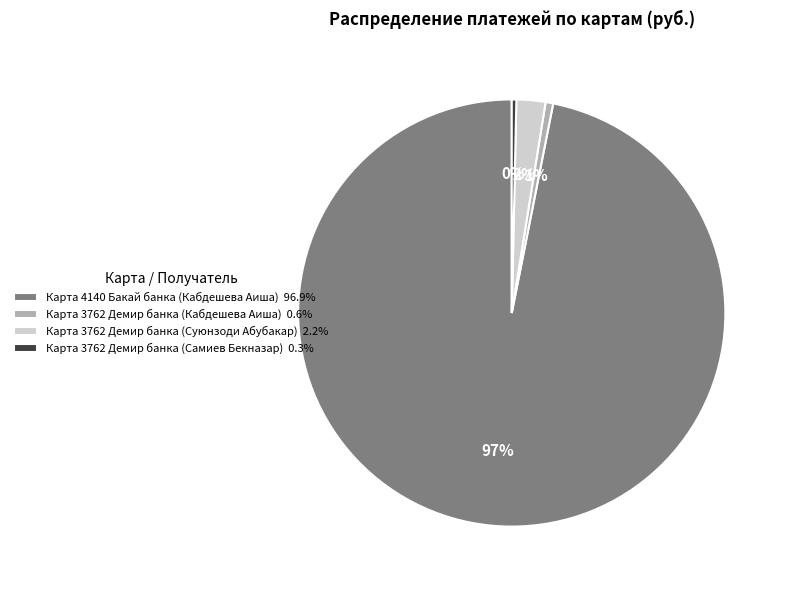

Does any single category account for the majority?

Yes